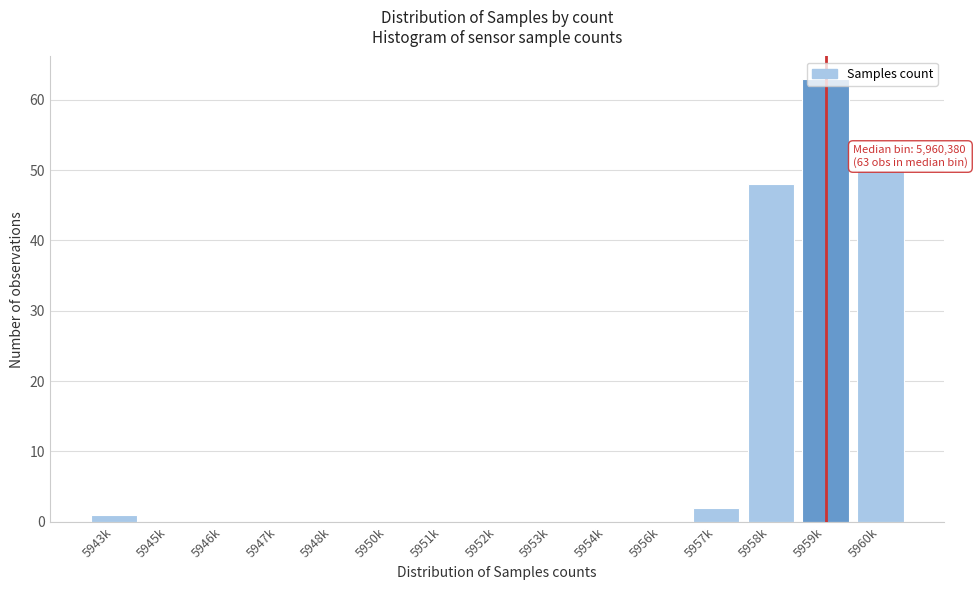

What is the sum of all values?

164